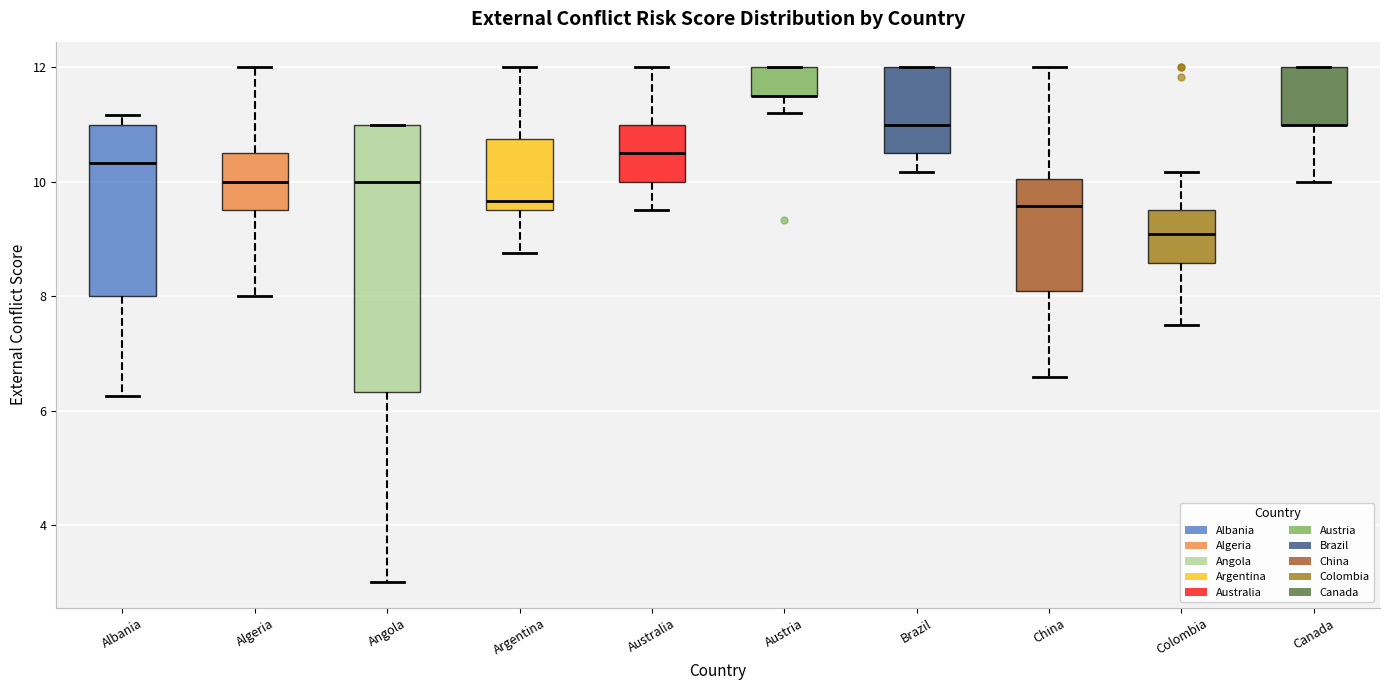

Reading left to right, read every box against the y-axis: the position of its median line, the range the box covers, and the ends of its whiskers. The values are not printed on the chart, so give them approximately, as read against the axis.

Albania: median 10.4, box 8.0 to 11.0, whiskers 6.2 to 11.2
Algeria: median 10.0, box 9.6 to 10.6, whiskers 8.0 to 12.0
Angola: median 10.0, box 6.4 to 11.0, whiskers 3.0 to 11.0
Argentina: median 9.6 (just above the box's lower edge), box 9.6 to 10.8, whiskers 8.8 to 12.0
Australia: median 10.6, box 10.0 to 11.0, whiskers 9.6 to 12.0
Austria: median 11.6 (drawn on the box's lower edge), box 11.6 to 12.0, whiskers 11.2 to 12.0
Brazil: median 11.0, box 10.6 to 12.0, whiskers 10.2 to 12.0
China: median 9.6, box 8.0 to 10.0, whiskers 6.6 to 12.0
Colombia: median 9.0, box 8.6 to 9.6, whiskers 7.6 to 10.2
Canada: median 11.0 (drawn on the box's lower edge), box 11.0 to 12.0, whiskers 10.0 to 12.0